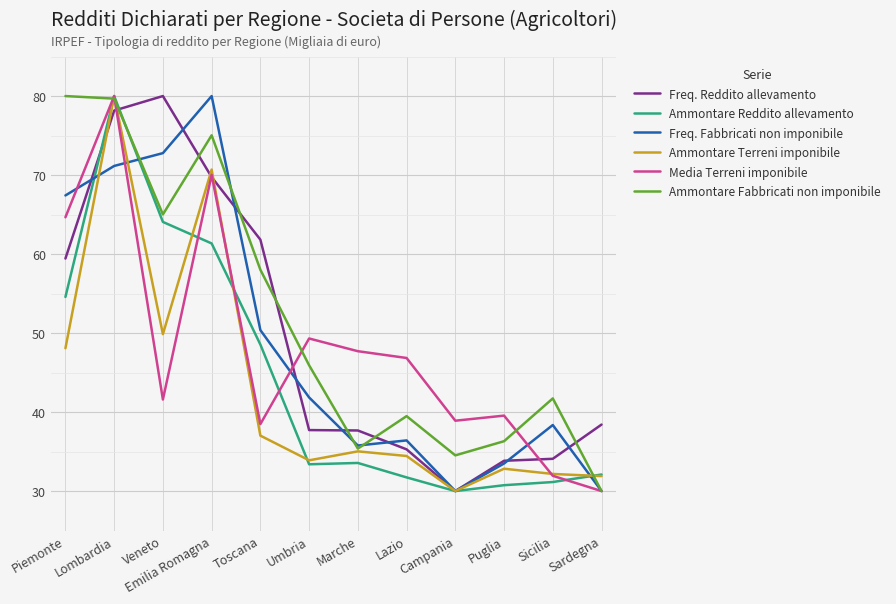

What is the lowest value of the Freq. Reddito allevamento series?

30.0